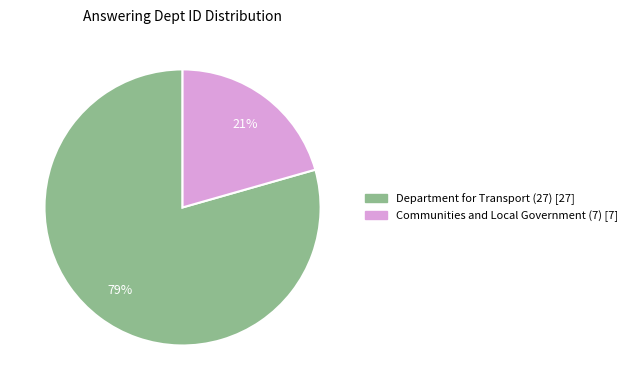

To the nearest percent, what portion does Communities and Local Government (7) represent?

21%